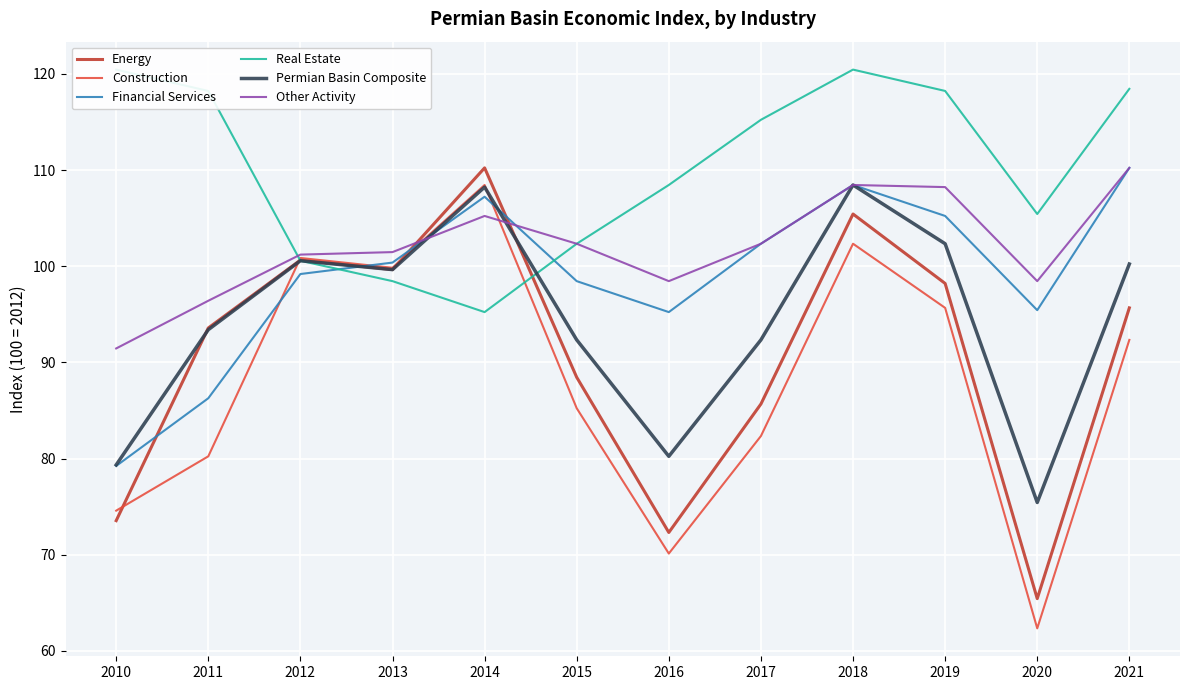

Is it true that Other Activity equals 145.4 at 2021?

False